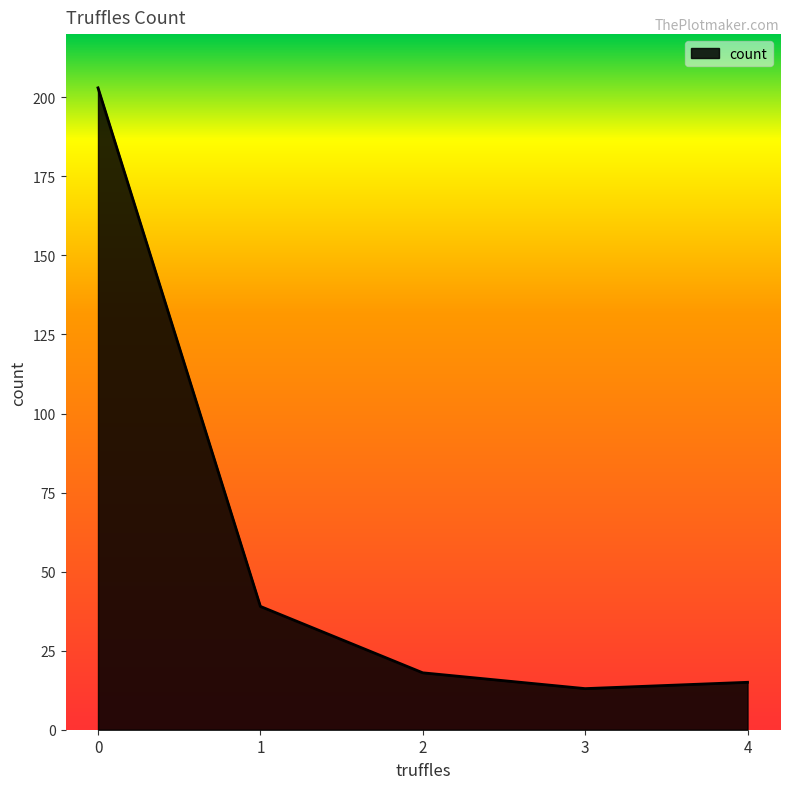

Reading left to right, what are all the values shown in this chart?

203	39	18	13	15